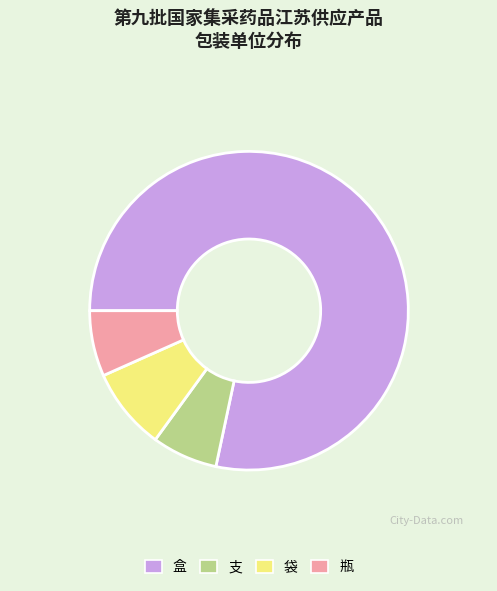

Which category has the biggest portion of the pie?

盒